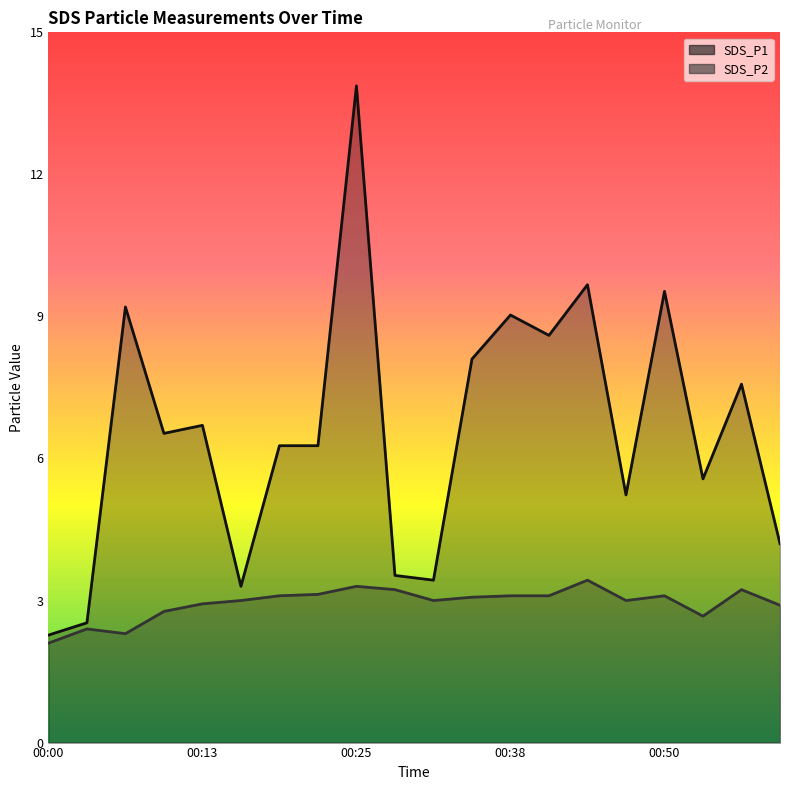

What is the highest value of the SDS_P2 series?

3.4